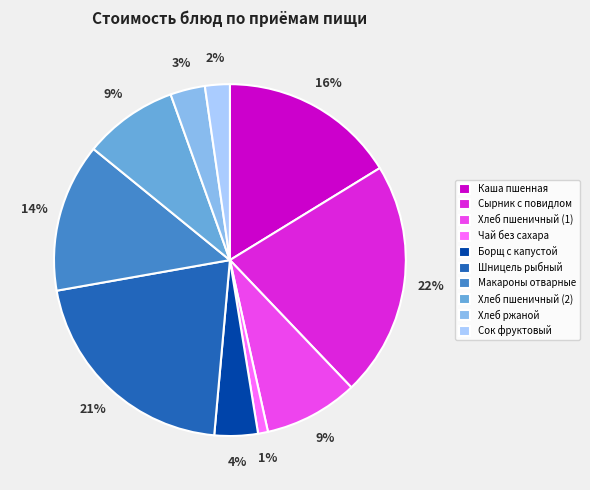

Does Сок фруктовый account for over 50% of the chart?

No